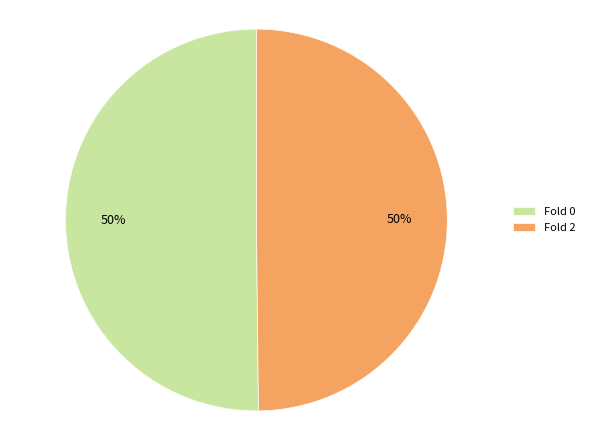

To the nearest percent, what percentage of the pie is Fold 0?

50%